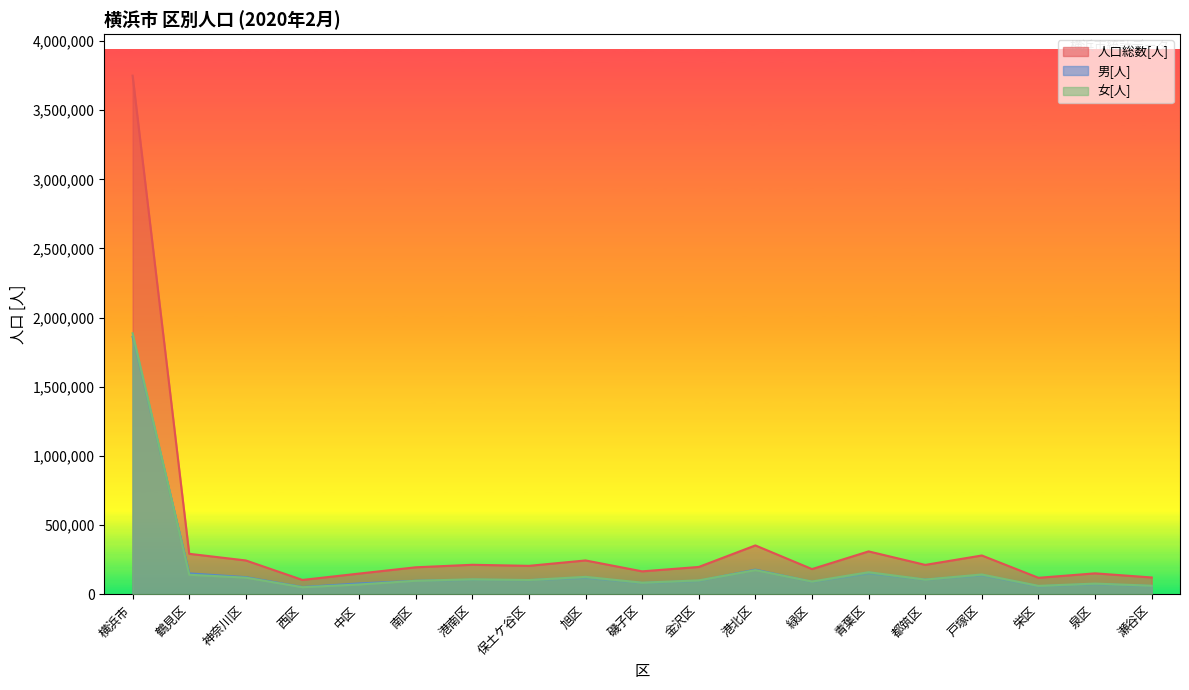

Which has a higher value, 旭区 or 中区?

旭区